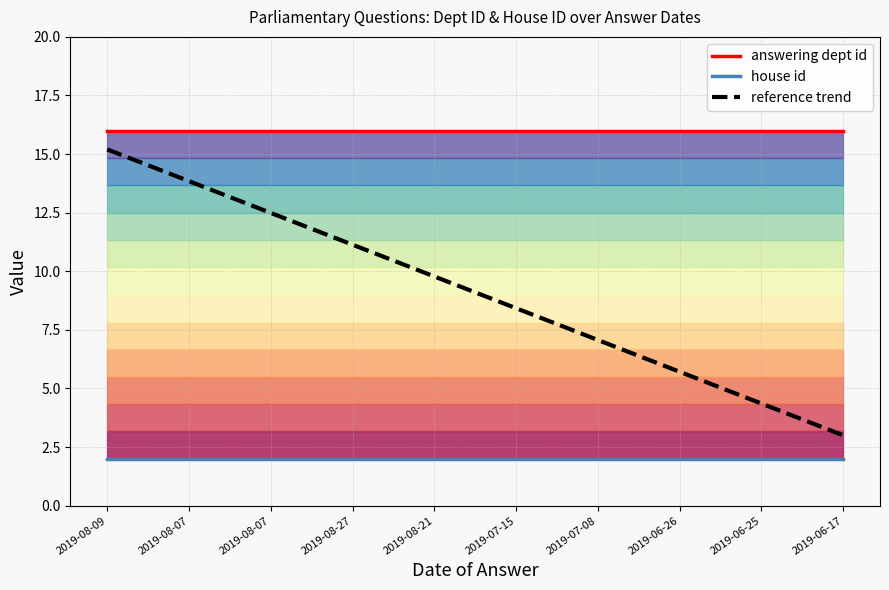

What is the highest value of the house id series?

2.0